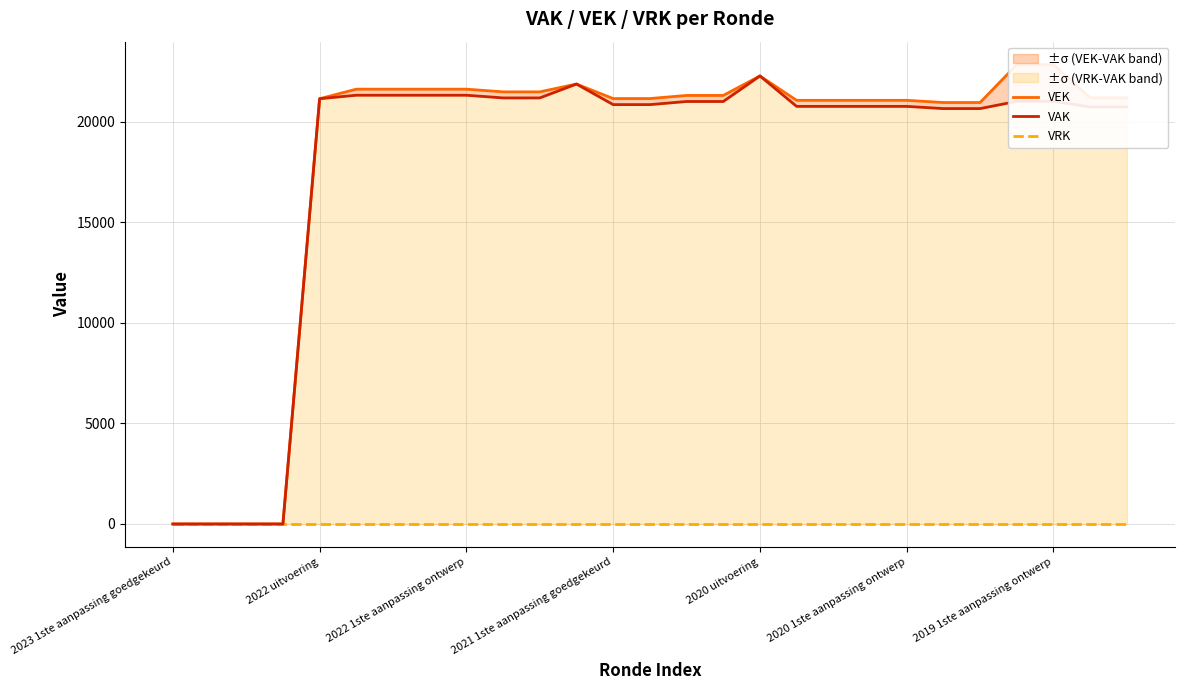

Rank the categories by VRK value from lowest to highest.

2023 1ste aanpassing goedgekeurd, 2022 uitvoering, 2022 1ste aanpassing ontwerp, 2021 1ste aanpassing goedgekeurd, 2020 uitvoering, 2020 1ste aanpassing ontwerp, 2019 1ste aanpassing ontwerp, 7, 8, 9, 10, 11, 12, 13, 14, 15, 16, 17, 18, 19, 20, 21, 22, 23, 24, 25, 26